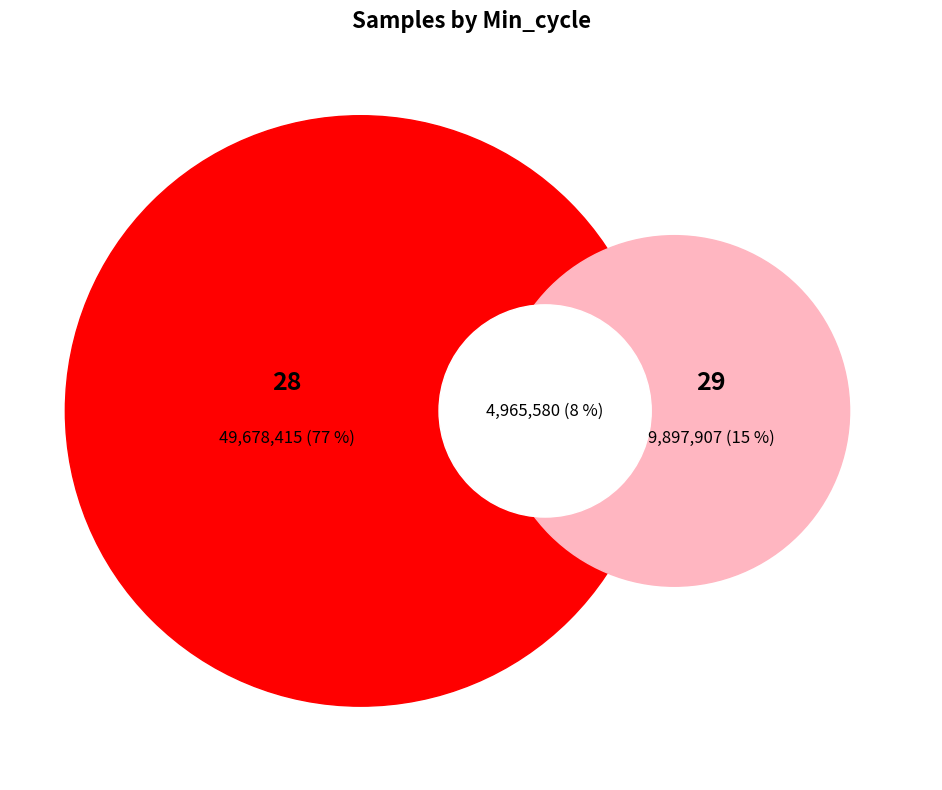

How many segments does this pie chart have?

3